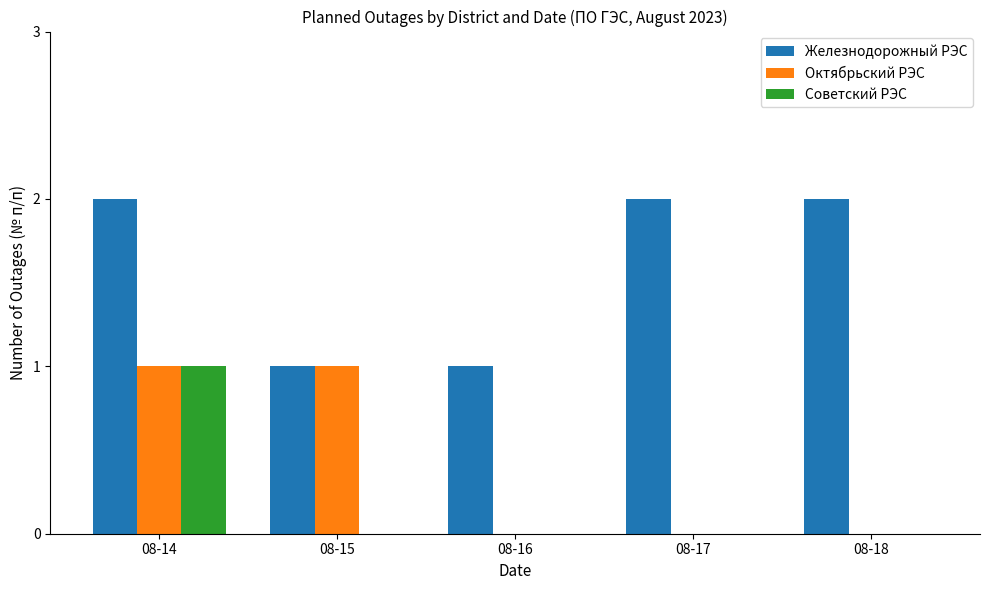

Reading right to left, what are all the values shown in this chart?

Железнодорожный РЭС: 08-18=2	08-17=2	08-16=1	08-15=1	08-14=2
Октябрьский РЭС: 08-18=0	08-17=0	08-16=0	08-15=1	08-14=1
Советский РЭС: 08-18=0	08-17=0	08-16=0	08-15=0	08-14=1